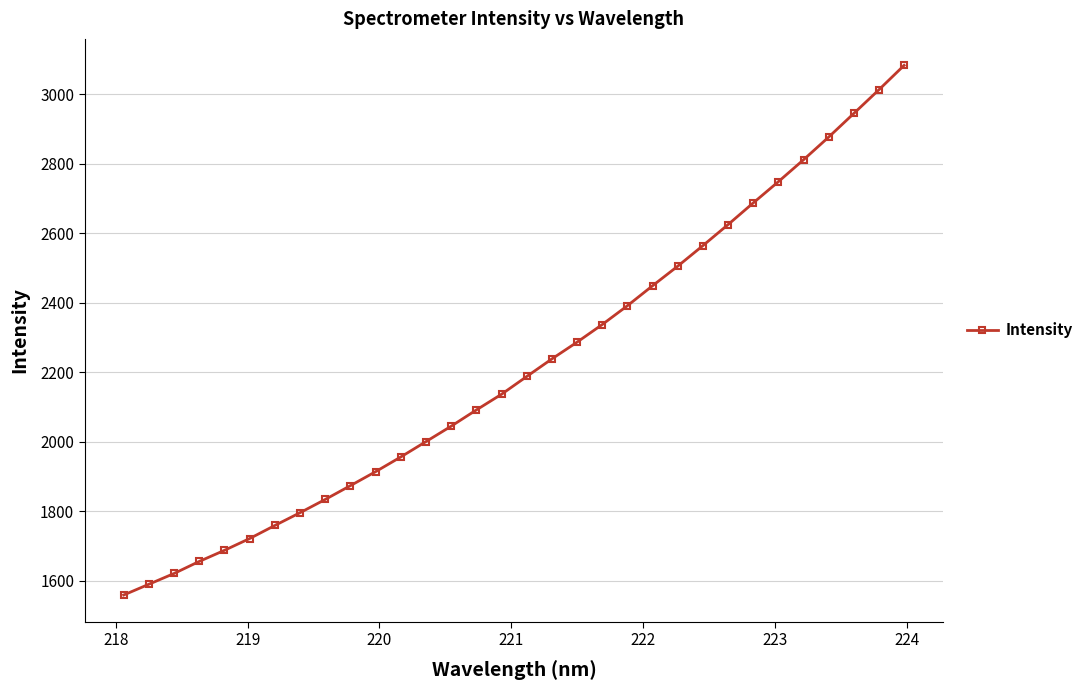

What is the value of the 32nd point from the left?

3083.8